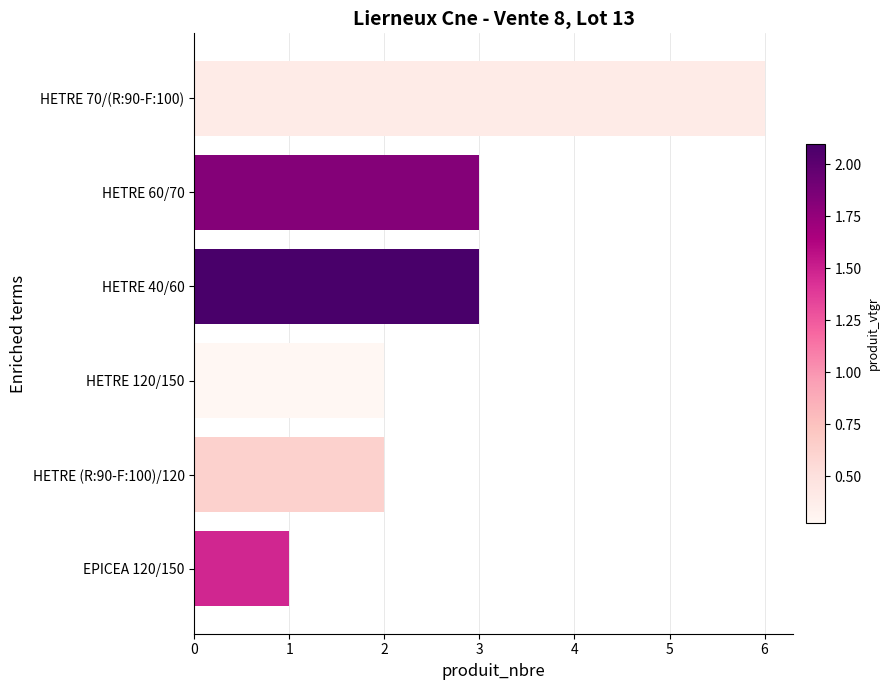

How many bars are there in total?

6